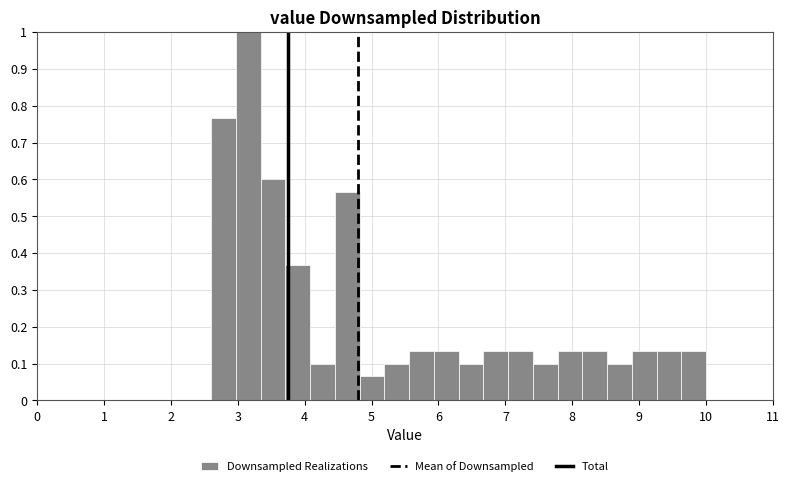

Read against the x-axis, roughly where is the centre of the tallest bar?

3.2